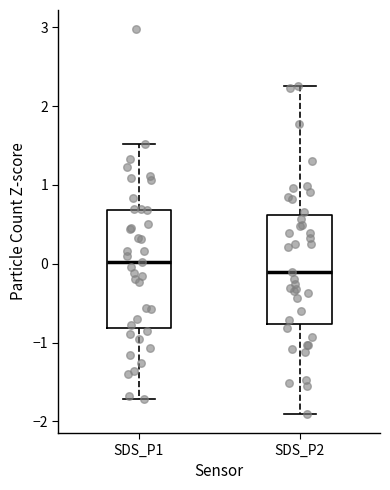

Reading left to right, transcribe this box plot: for each box, give where its median line is, the range the box spans, and where its two whiskers end, as read against the y-axis. The values are not printed on the chart, so give them approximately, as read against the axis.

SDS_P1: median 0.0, box -0.8 to 0.7, whiskers -1.7 to 1.5
SDS_P2: median -0.1, box -0.8 to 0.6, whiskers -1.9 to 2.3